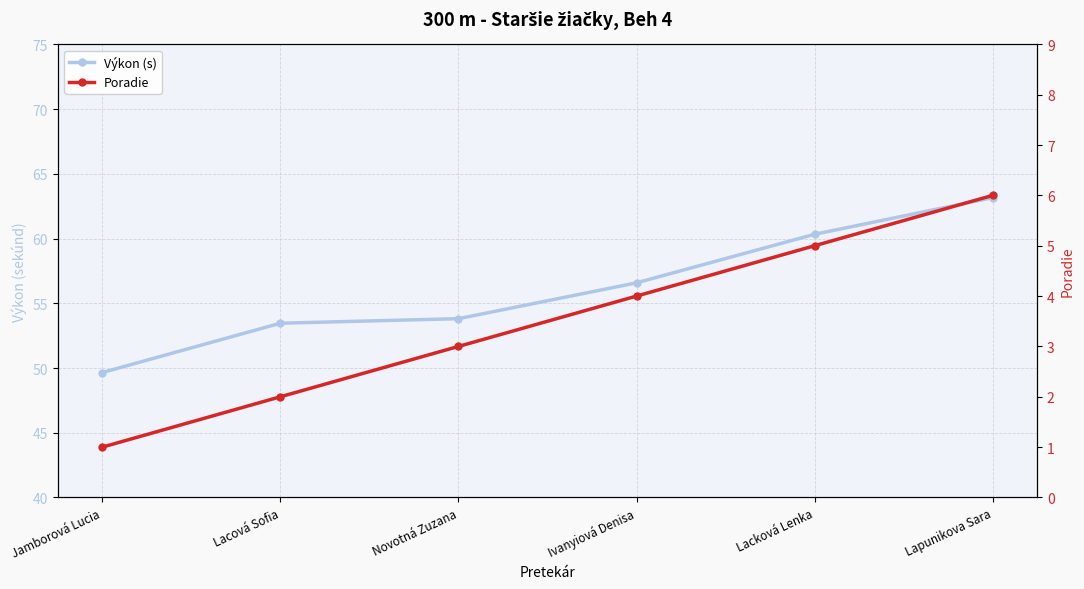

The Výkon (s) series shows 53.5 at Lacová Sofia. True or false?

True